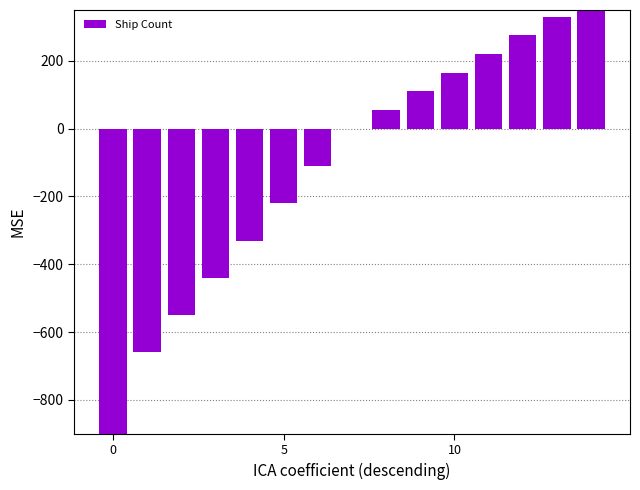

What is the smallest value displayed?

-1155